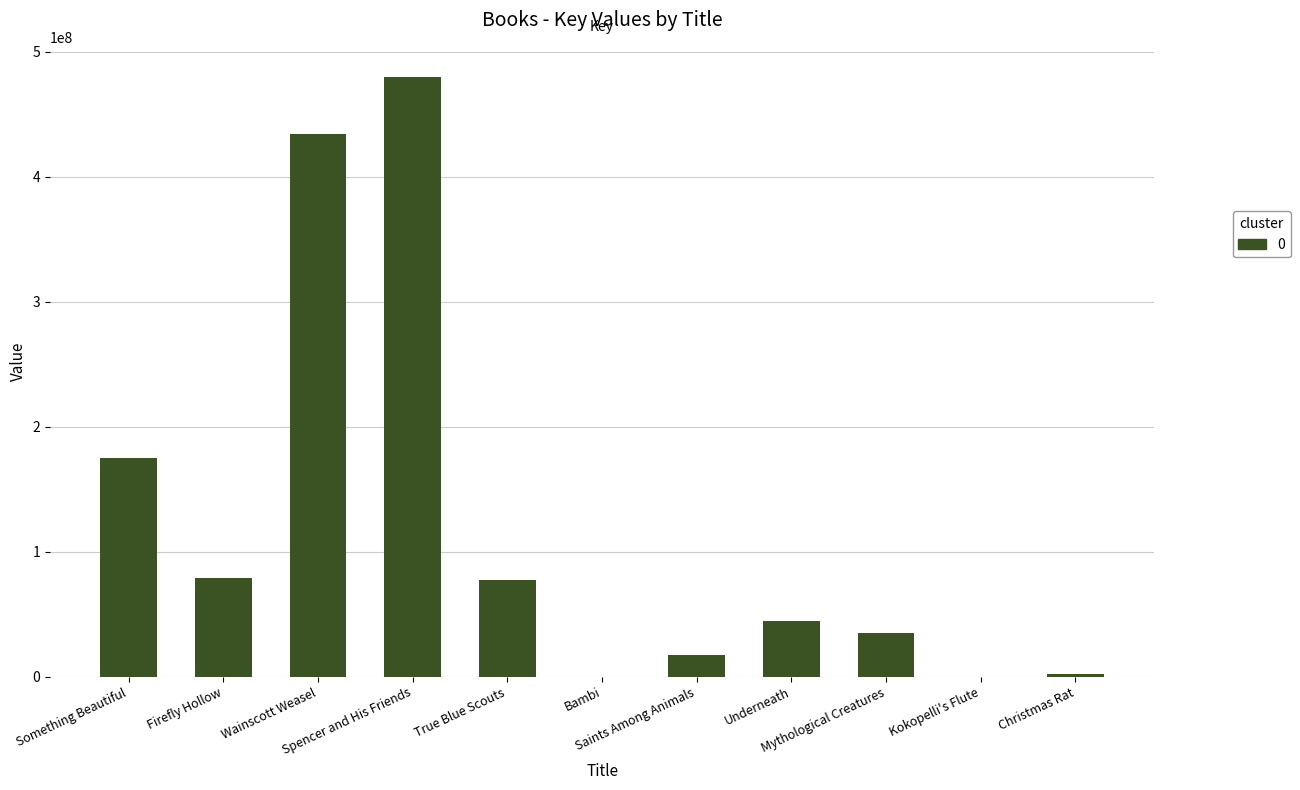

What is the sum of all values?

1344959116